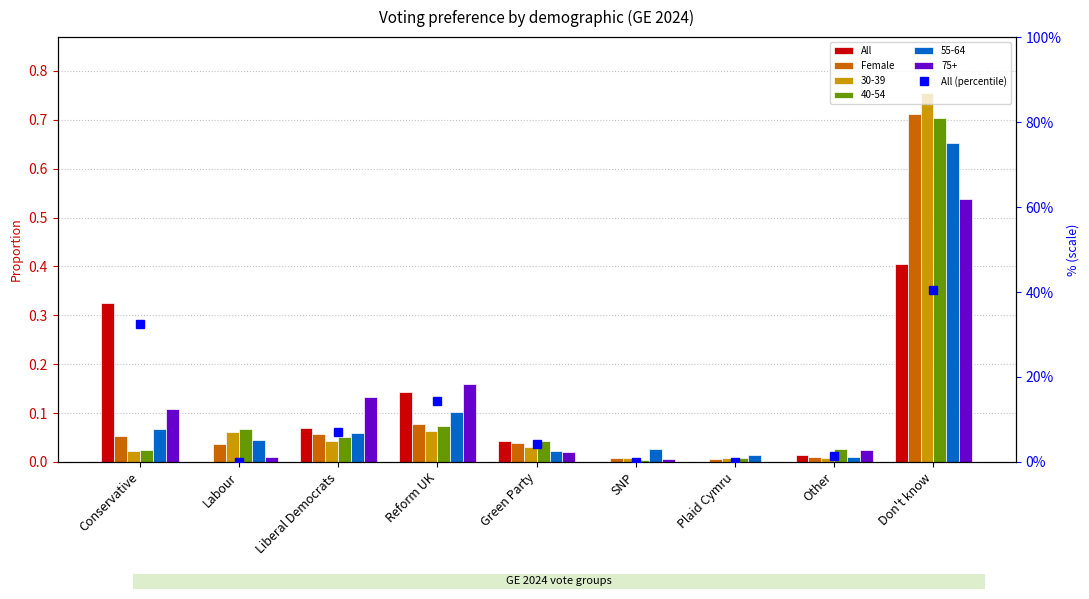

What is the sum of the Female values at Green Party and Don't know?

0.7